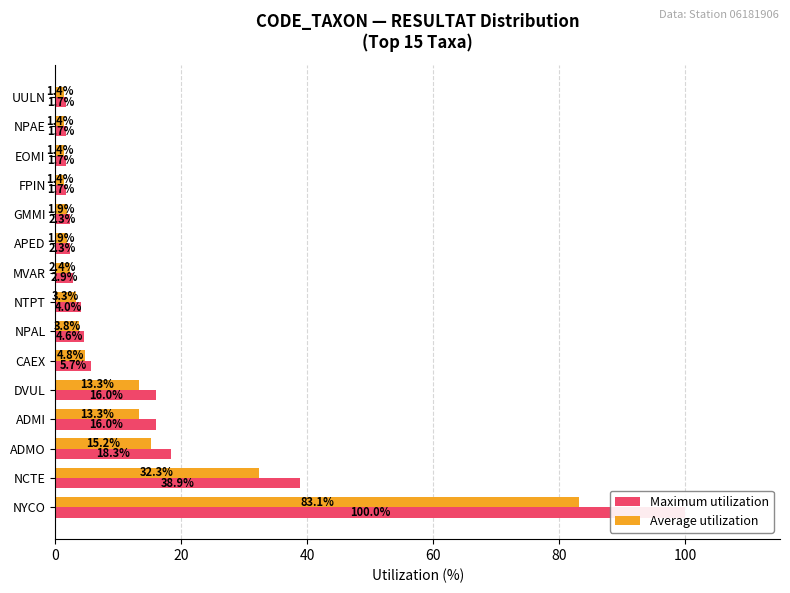

The Average utilization series shows 2.4 at MVAR. True or false?

True